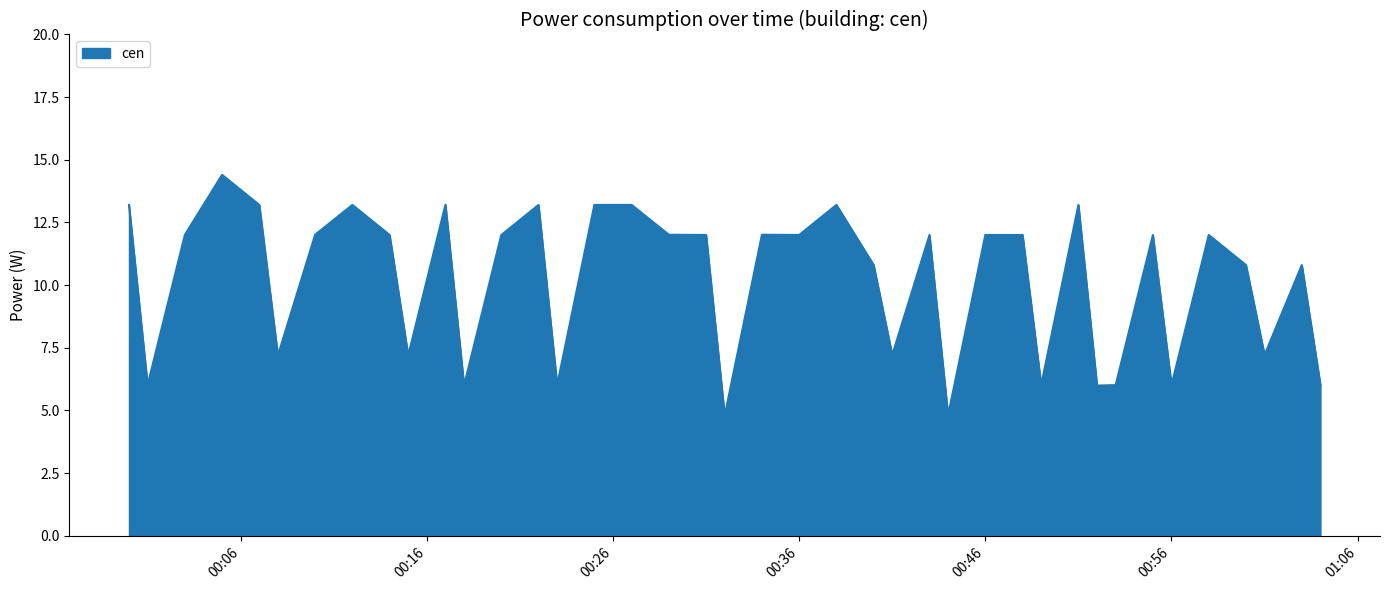

What is the smallest value displayed?

4.8